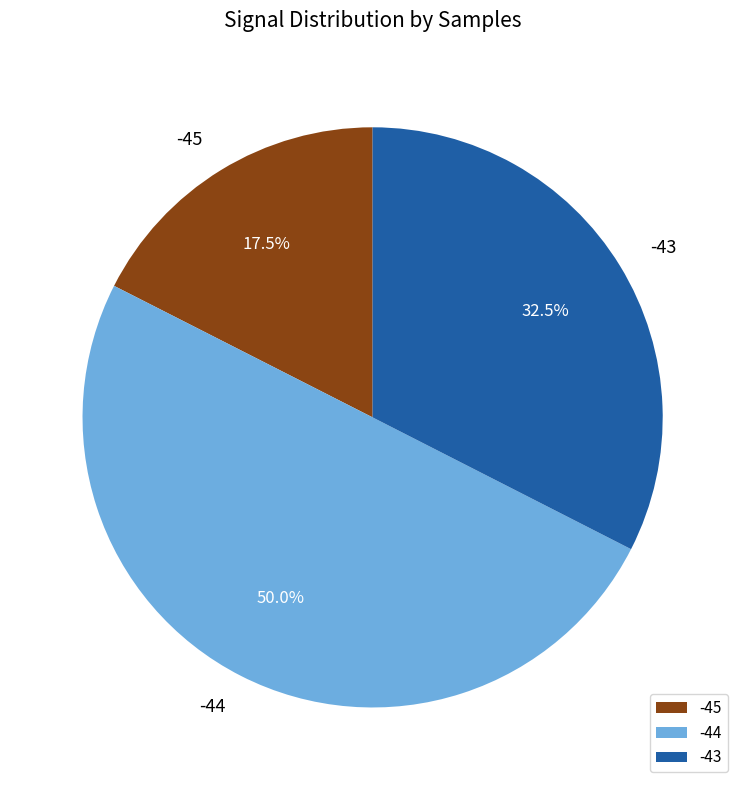

Is -45 the majority of the pie?

No